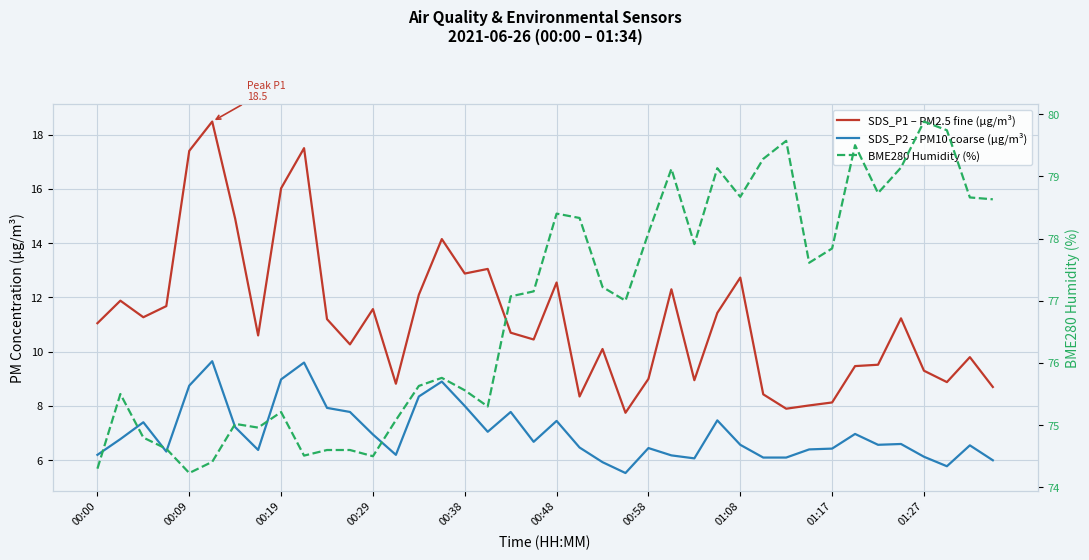

How many distinct data groups are displayed?

3